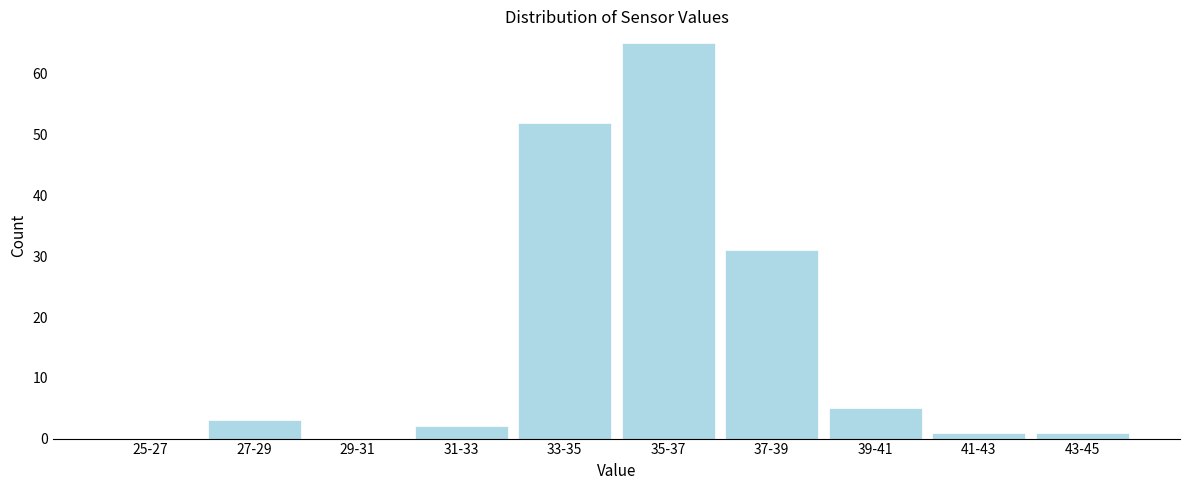

Reading left to right, what are all the values shown in this chart?

25-27=0	27-29=3	29-31=0	31-33=2	33-35=52	35-37=65	37-39=31	39-41=5	41-43=1	43-45=1